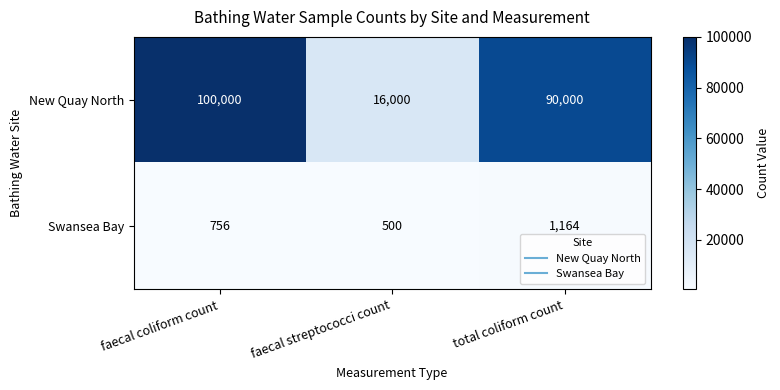

What is the spread (max minus min) of values at total coliform count?

88836